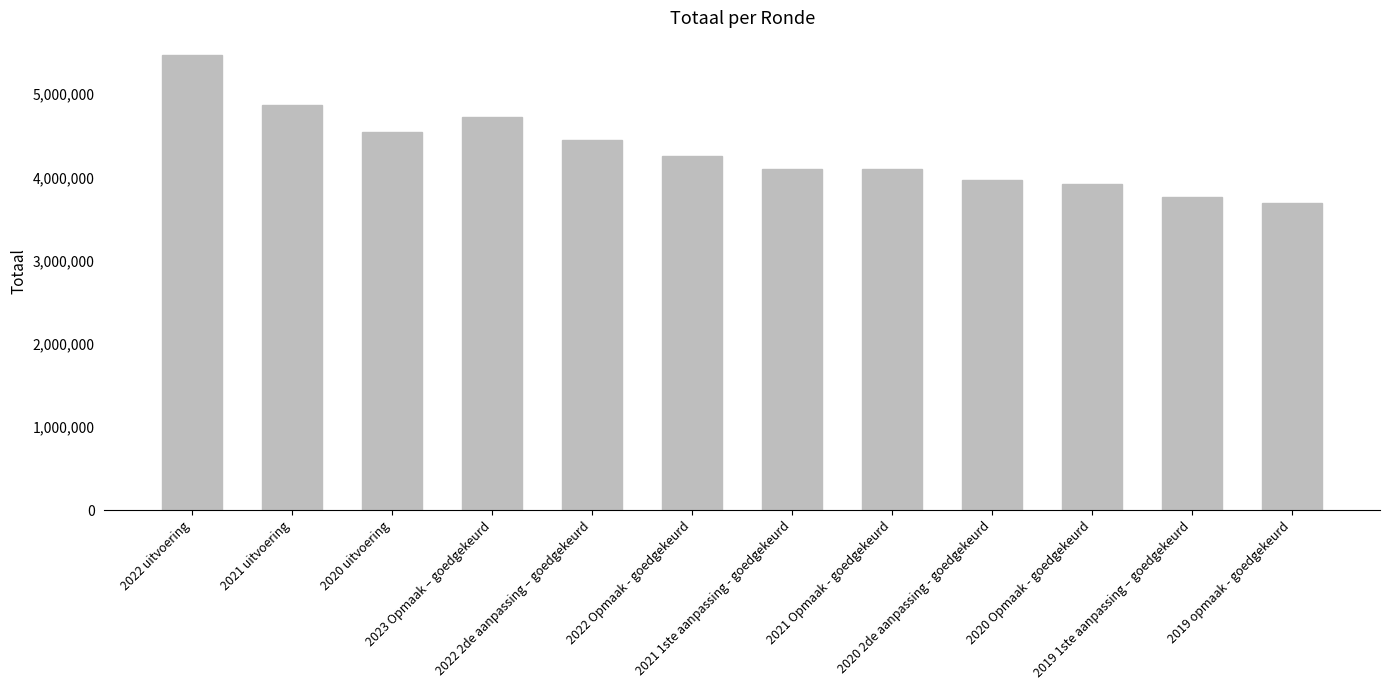

What is the smallest value displayed?

3691385